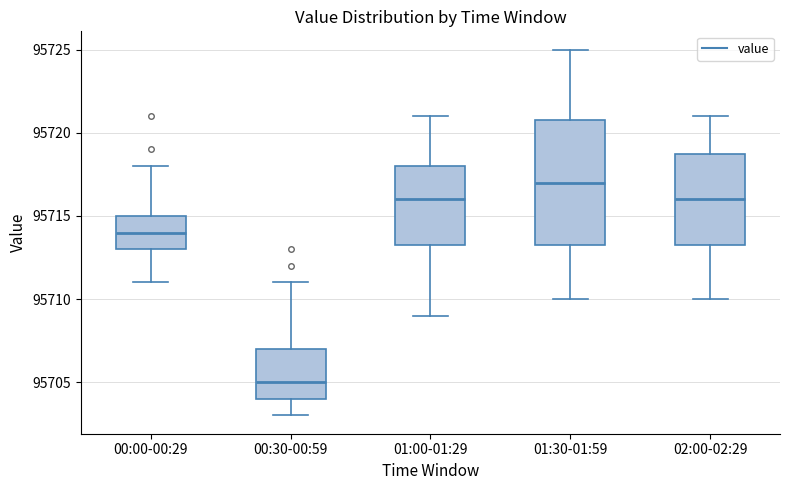

Reading left to right, transcribe this box plot: for each box, give where its median line is, the range the box spans, and where its two whiskers end, as read against the y-axis. The values are not printed on the chart, so give them approximately, as read against the axis.

00:00-00:29: median 95714.0, box 95713.0 to 95715.0, whiskers 95711.0 to 95718.0
00:30-00:59: median 95705.0, box 95704.0 to 95707.0, whiskers 95703.0 to 95711.0
01:00-01:29: median 95716.0, box 95713.5 to 95718.0, whiskers 95709.0 to 95721.0
01:30-01:59: median 95717.0, box 95713.5 to 95721.0, whiskers 95710.0 to 95725.0
02:00-02:29: median 95716.0, box 95713.5 to 95719.0, whiskers 95710.0 to 95721.0